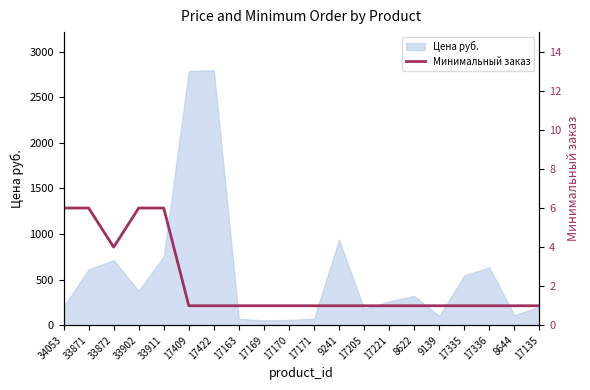

The Цена руб. series shows 4343.8 at 17409. True or false?

False